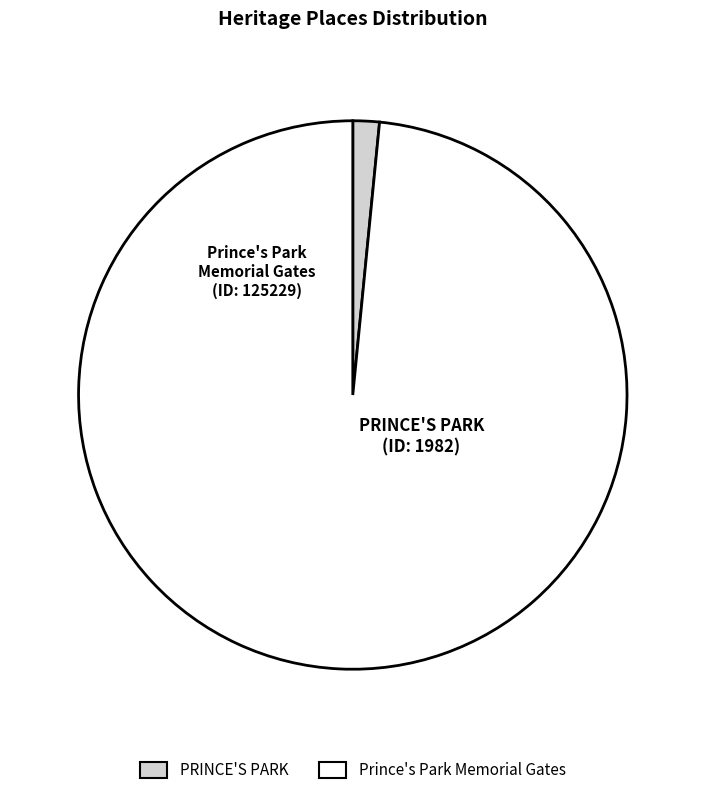

Which slice is the largest?

Prince's Park Memorial Gates